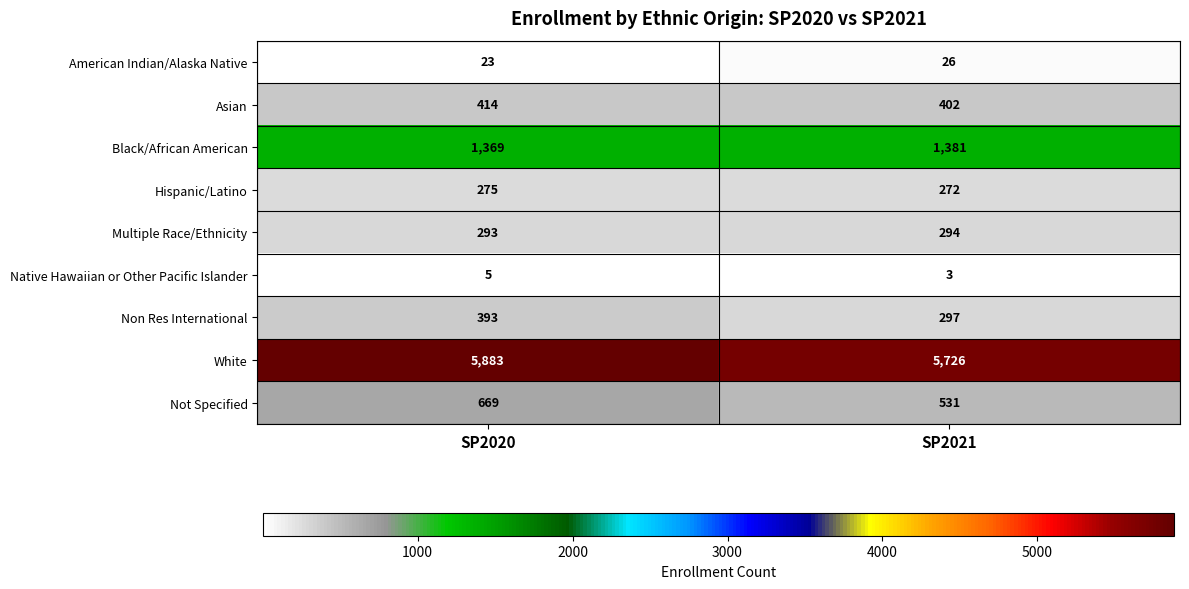

At which category is the sum across all series the highest?

SP2020